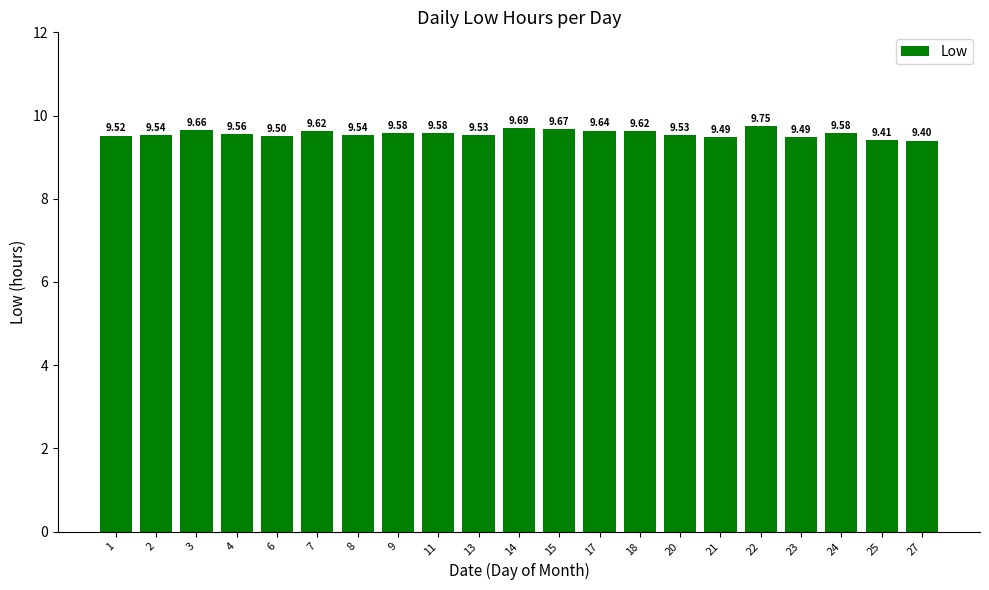

What is the average value?

9.6